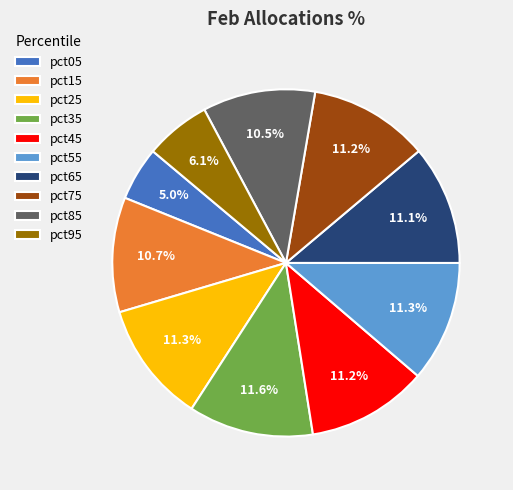

What portion of the pie excludes pct75?

88.8%